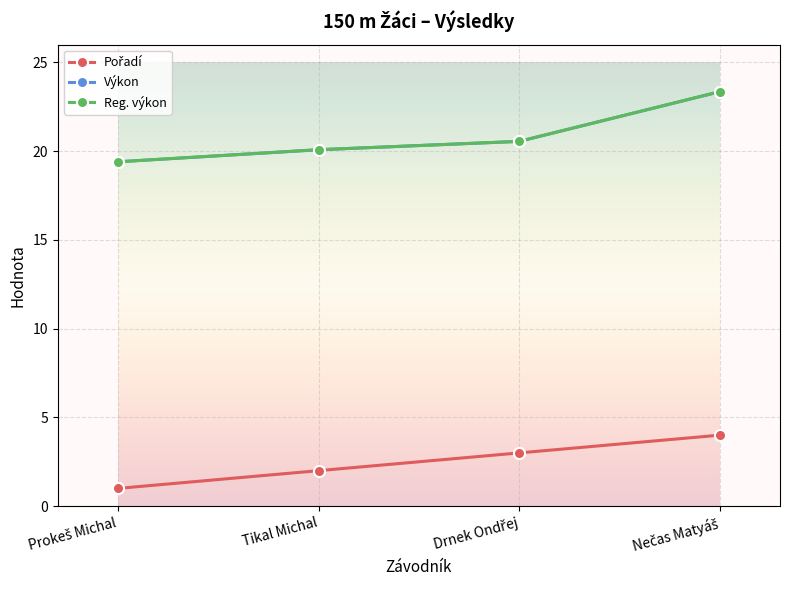

Where is Výkon nearest to the value 21?

Drnek Ondřej